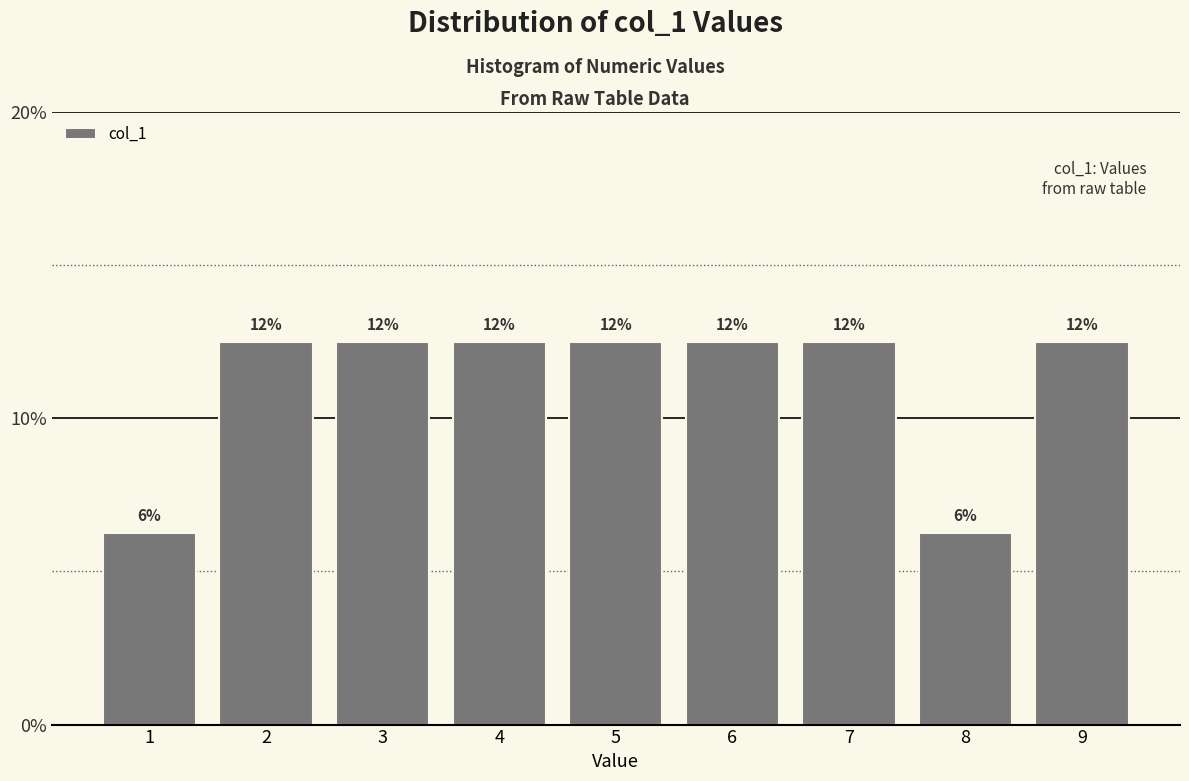

How many bars are there in total?

9